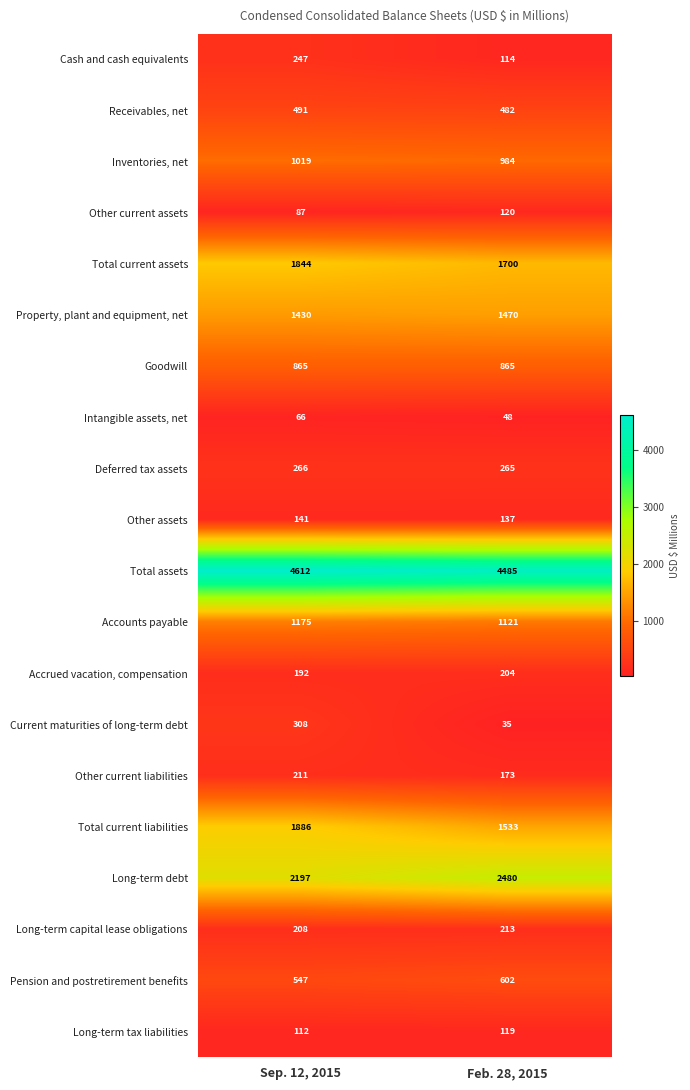

True or false: Total current liabilities has a value of 1162 at Sep. 12, 2015.

False